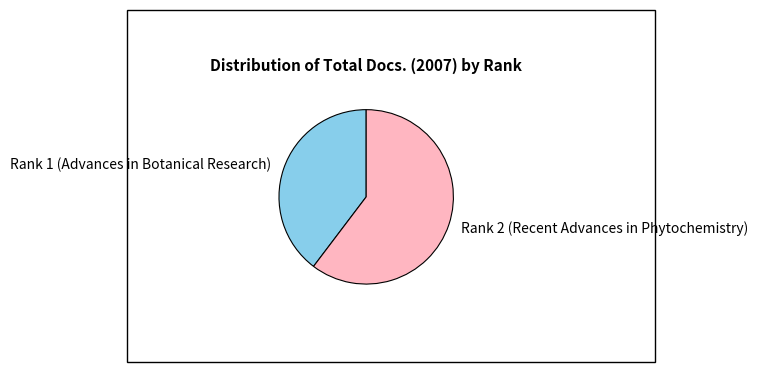

What is the smallest slice in the pie chart?

Rank 1 (Advances in Botanical Research)